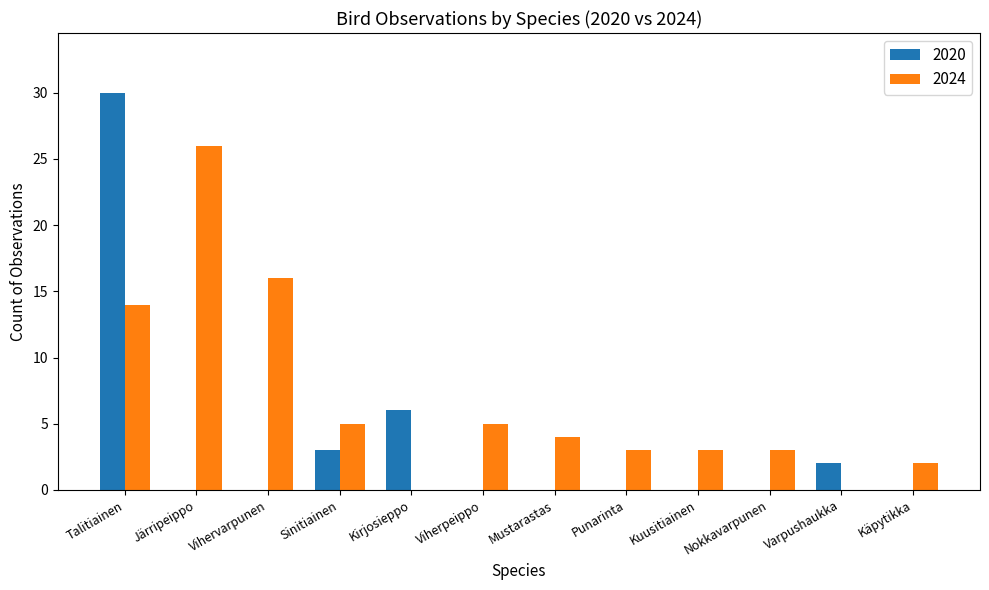

How many categories are shown in the chart?

12